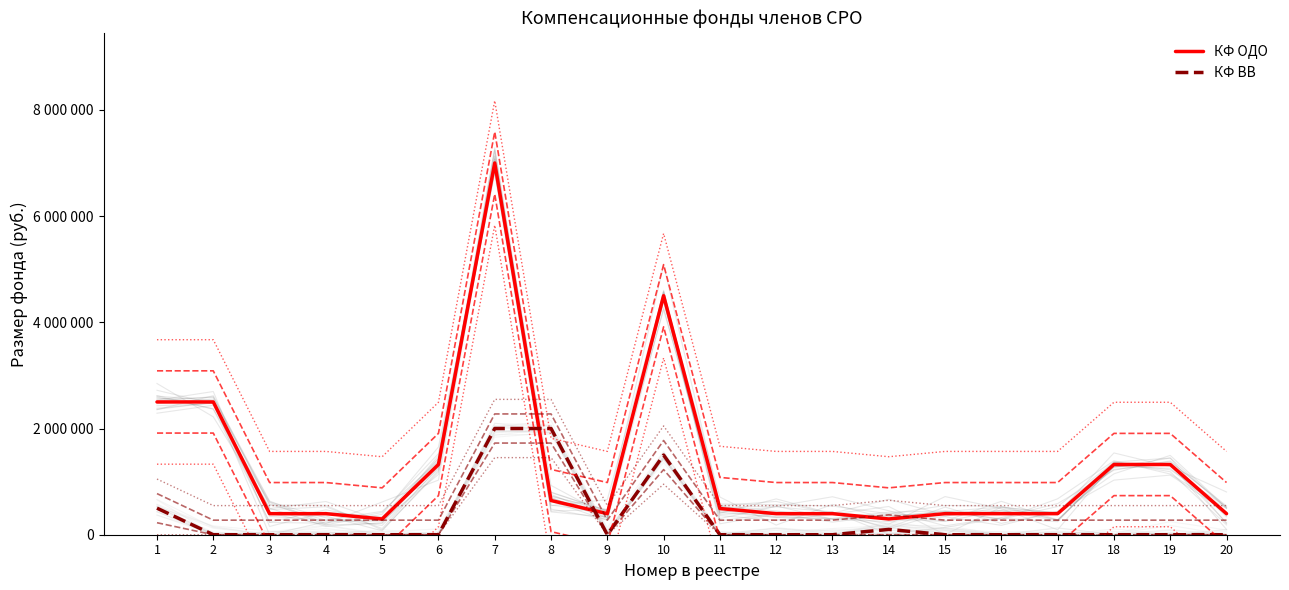

Is it true that КФ ВВ equals 27409.2 at 14?

False